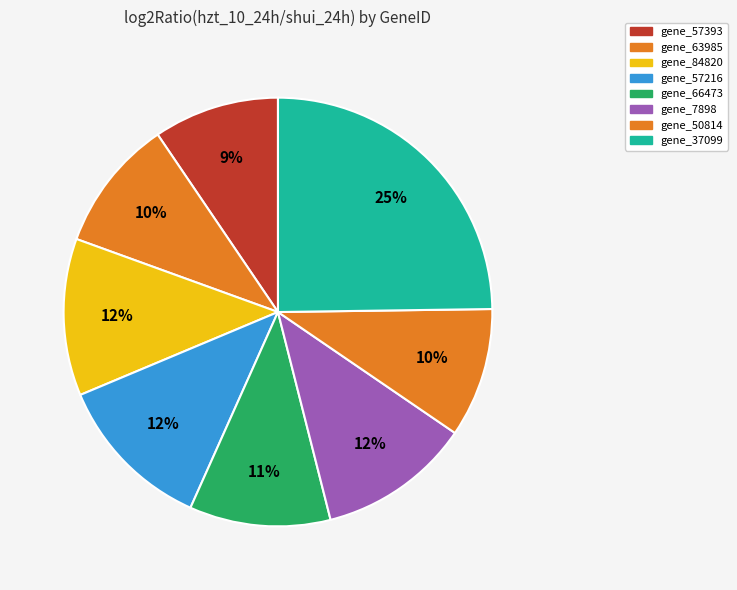

Combined, what portion of the pie is gene_66473 and gene_50814?

20.4%